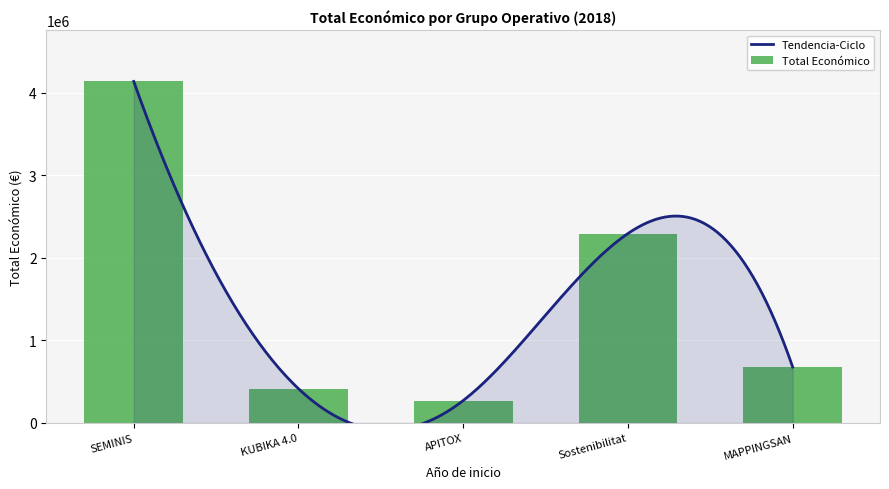

Rank the categories by value from highest to lowest.

SEMINIS, Sostenibilitat, MAPPINGSAN, KUBIKA 4.0, APITOX